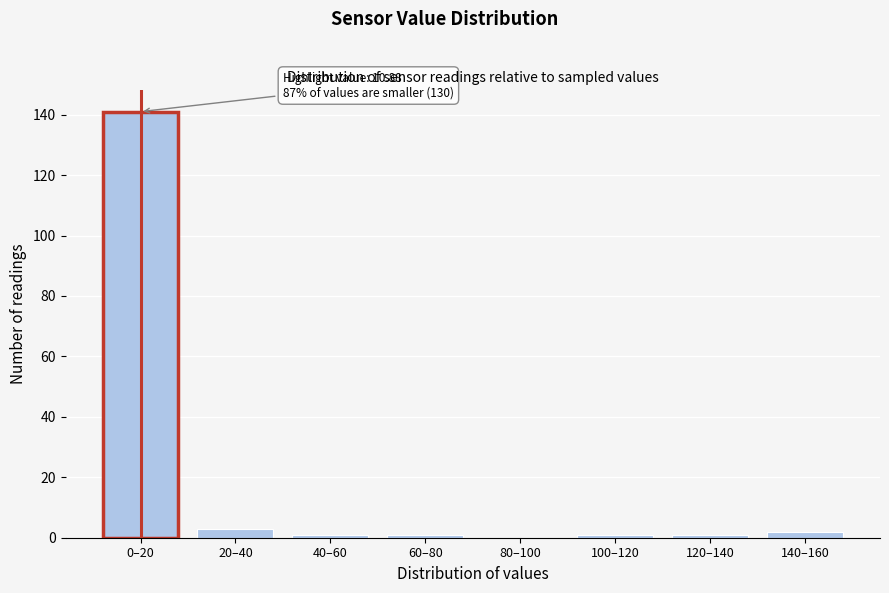

Reading left to right, list all the values displayed in this chart.

0–20=141	20–40=3	40–60=1	60–80=1	80–100=0	100–120=1	120–140=1	140–160=2